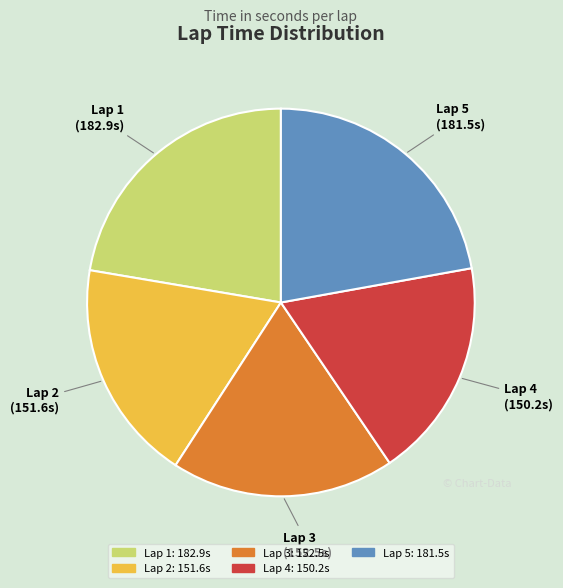

What is the ratio of the value at Lap 3 to the value at Lap 4?

1.0